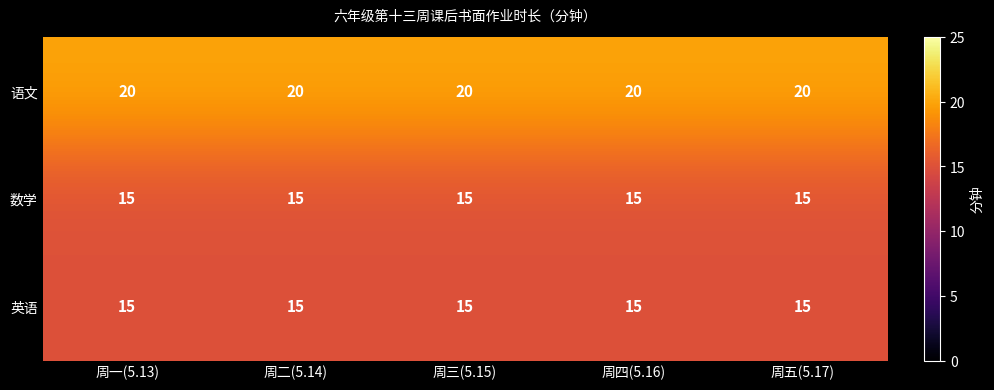

What is the minimum value shown in the chart?

15